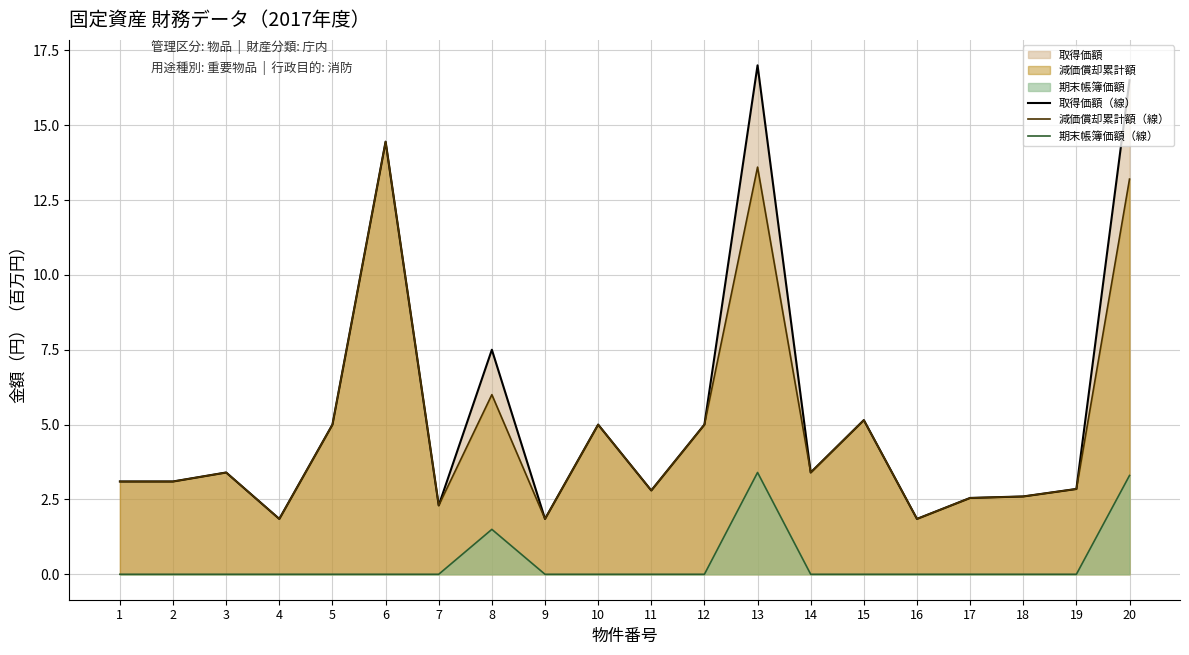

The 期末帳簿価額（線） series shows 3.3 at 20. True or false?

True